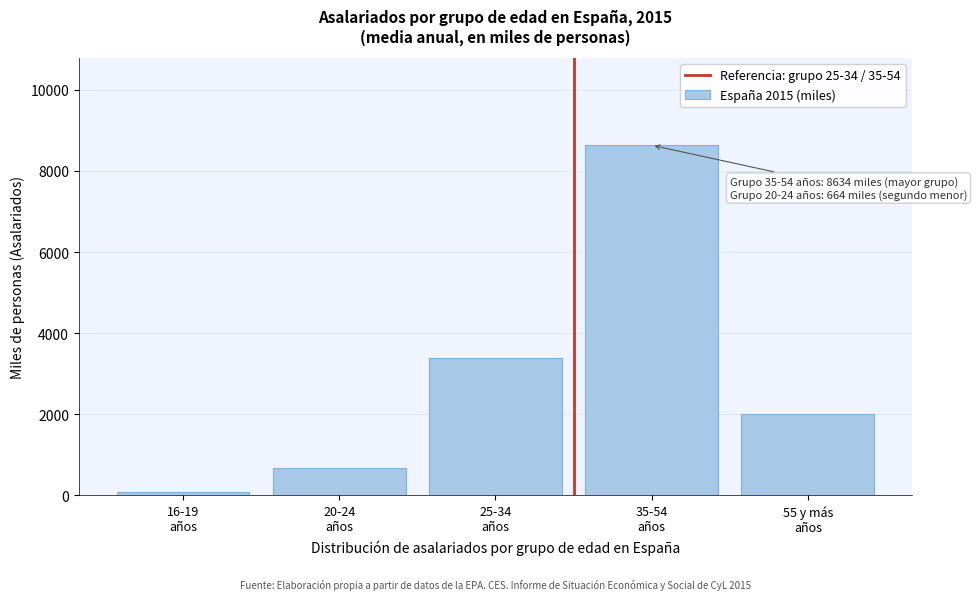

Reading left to right, transcribe all the data shown in this chart.

72.0	664.0	3397.5	8634.3	2005.8